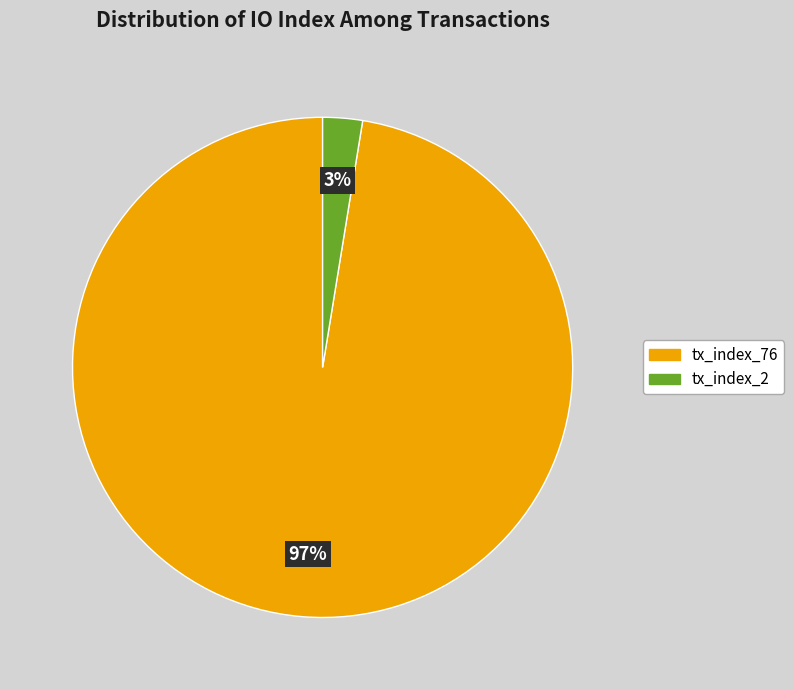

To the nearest percent, what is the combined percentage of tx_index_76 and tx_index_2?

100%